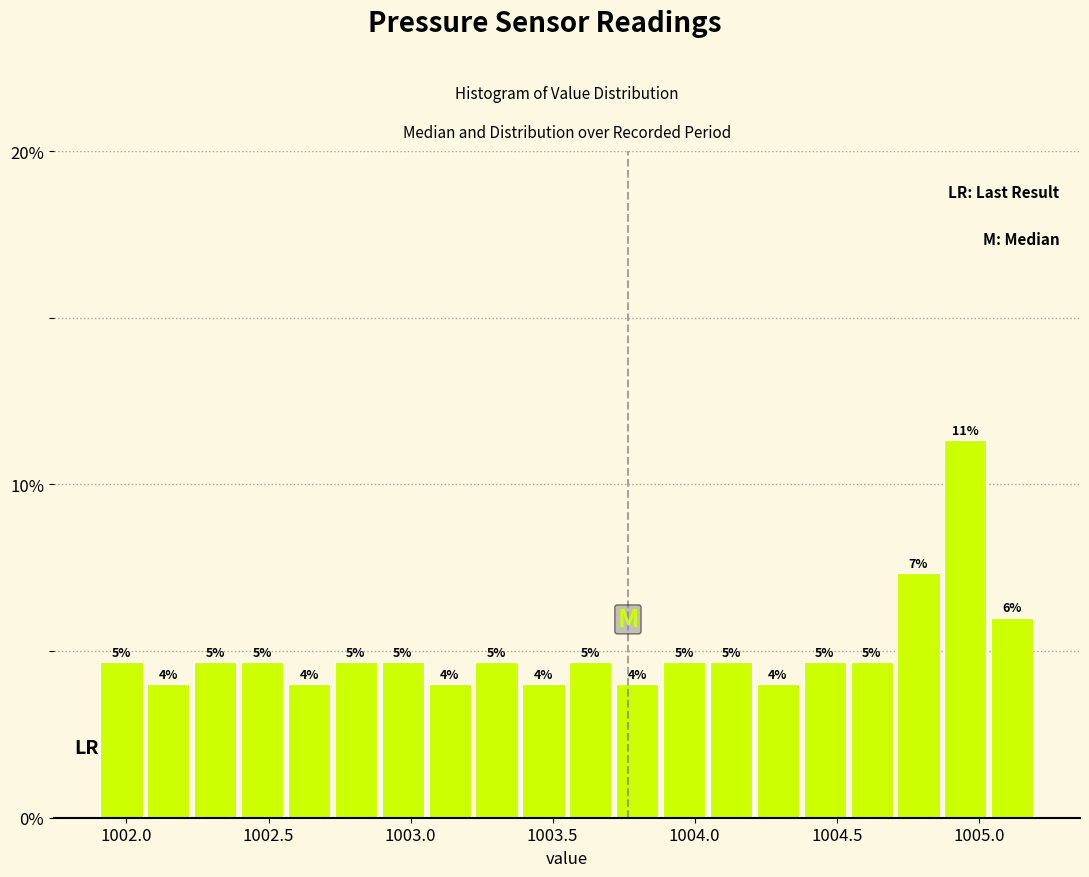

Around what value on the x-axis is the tallest bar? Give the approximate position of its centre, as read against the axis.

1004.95